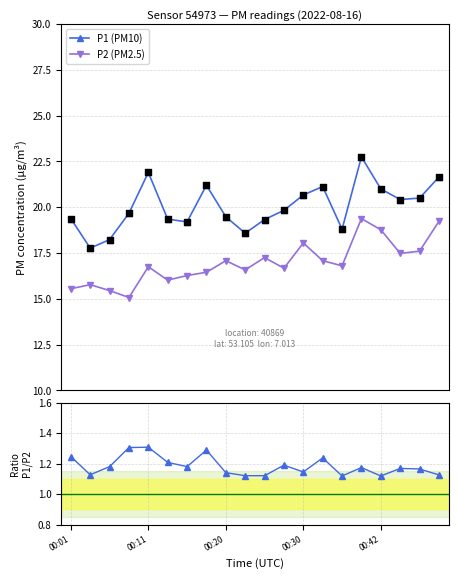

What is the total value across all series at 17?

39.1